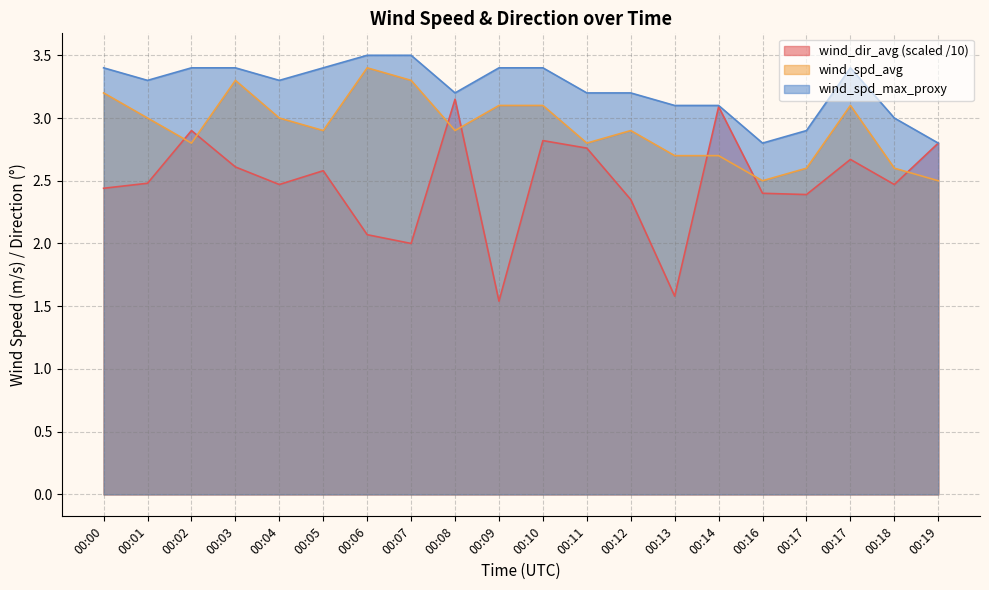

At how many categories does at least one series exceed 3?

16